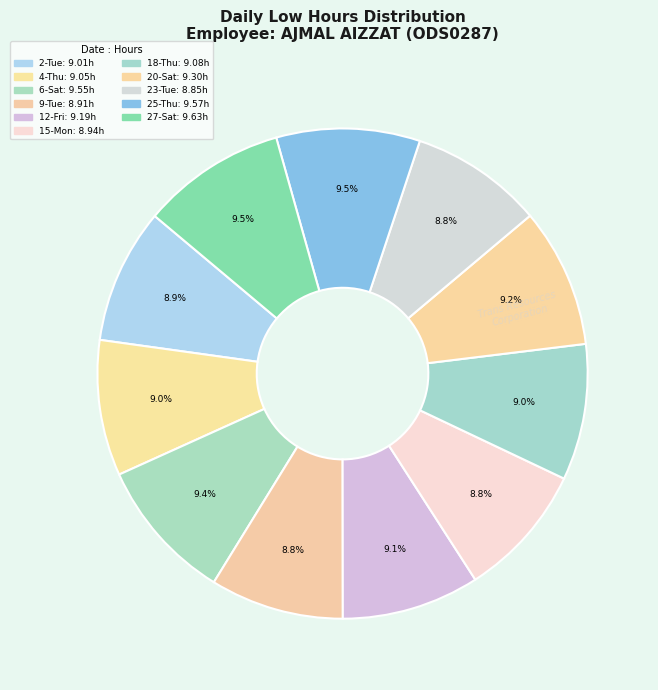

Count the number of slices in the pie.

11